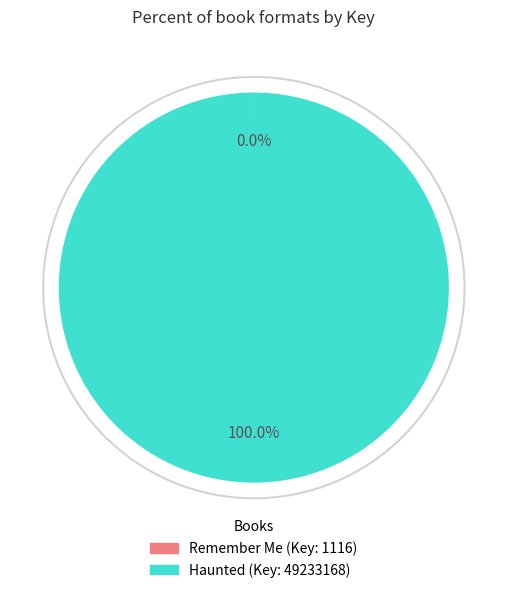

Does any single category account for the majority?

Yes